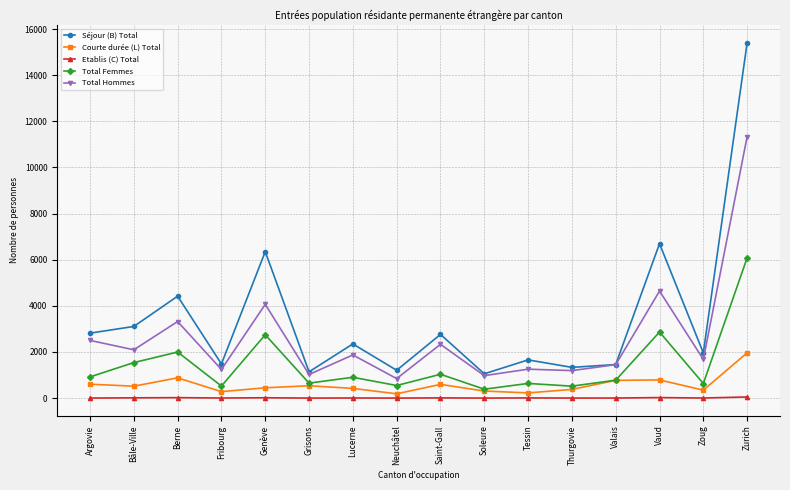

Read the Total Hommes value at Bâle-Ville, to the nearest 10.

2090